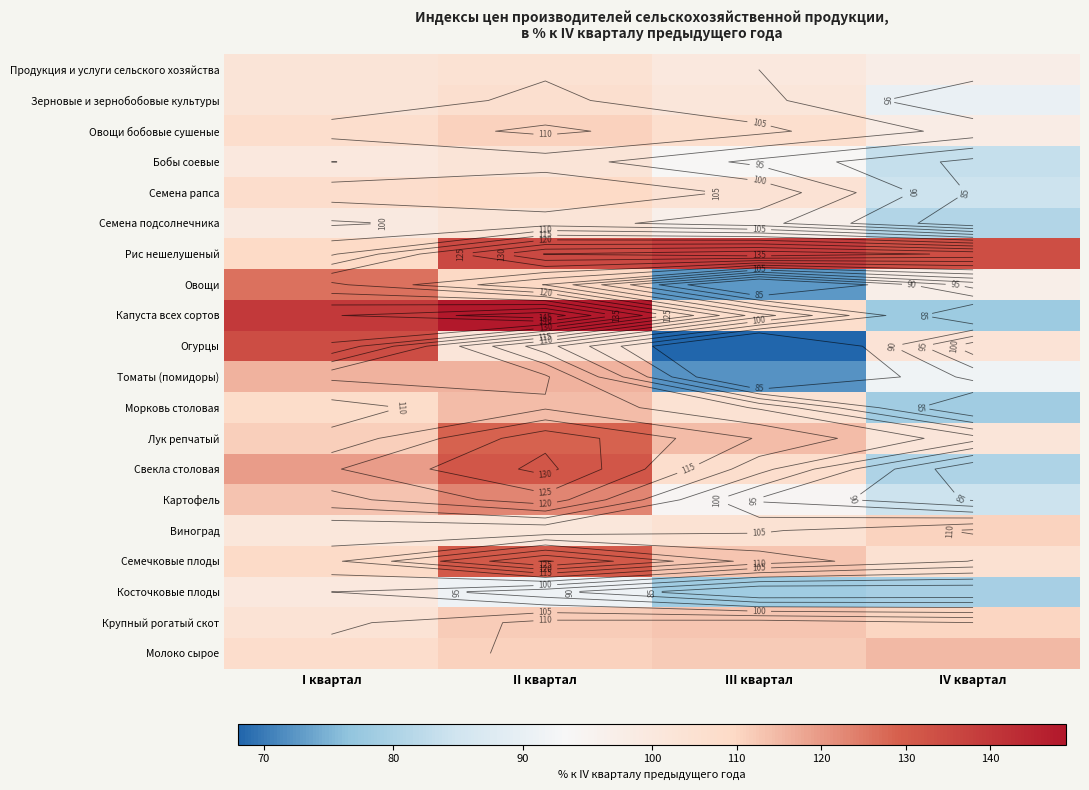

Between I квартал and III квартал, which series saw the biggest shift?

Огурцы